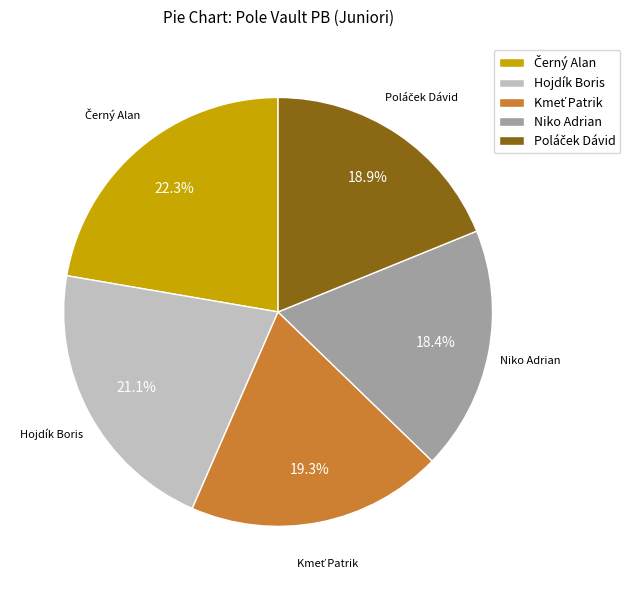

Is there any slice that represents more than half of the pie?

No